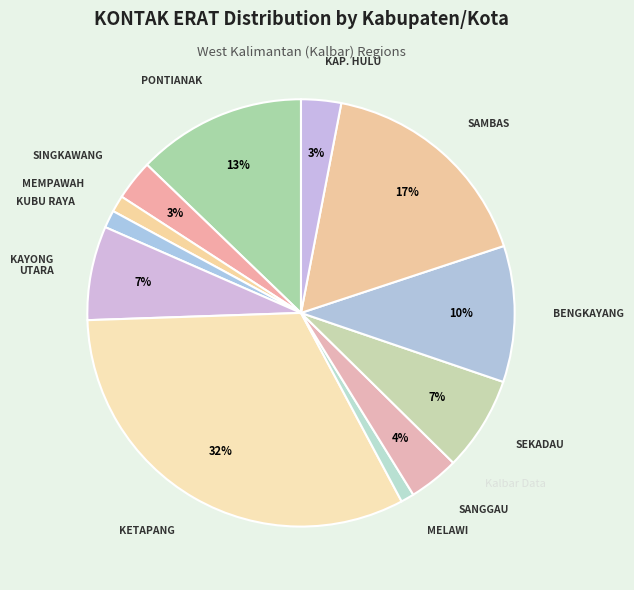

To the nearest percent, what is the average slice percentage?

8%